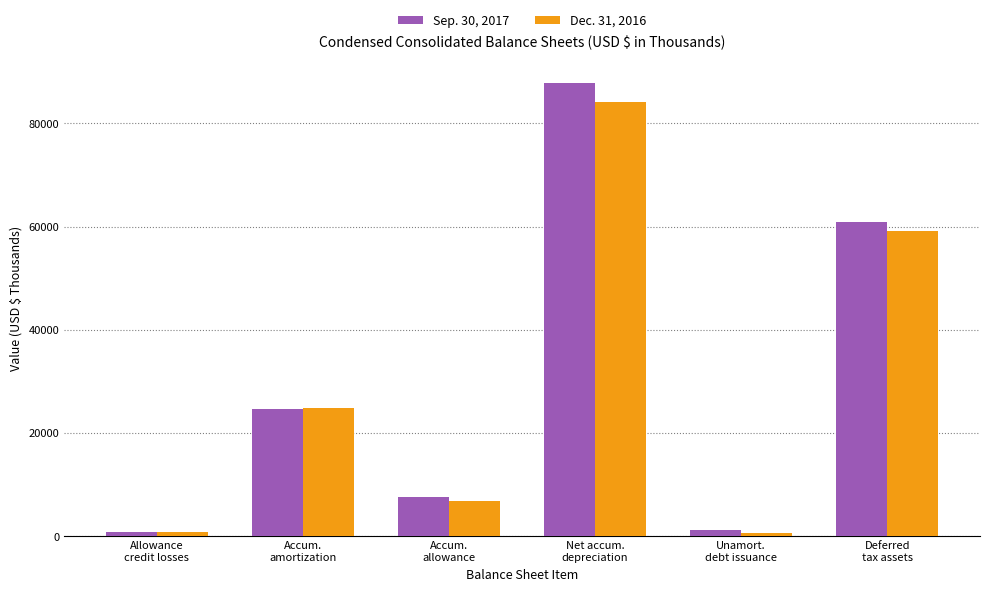

What is the label of the 1st bar from the left?

Allowance
credit losses